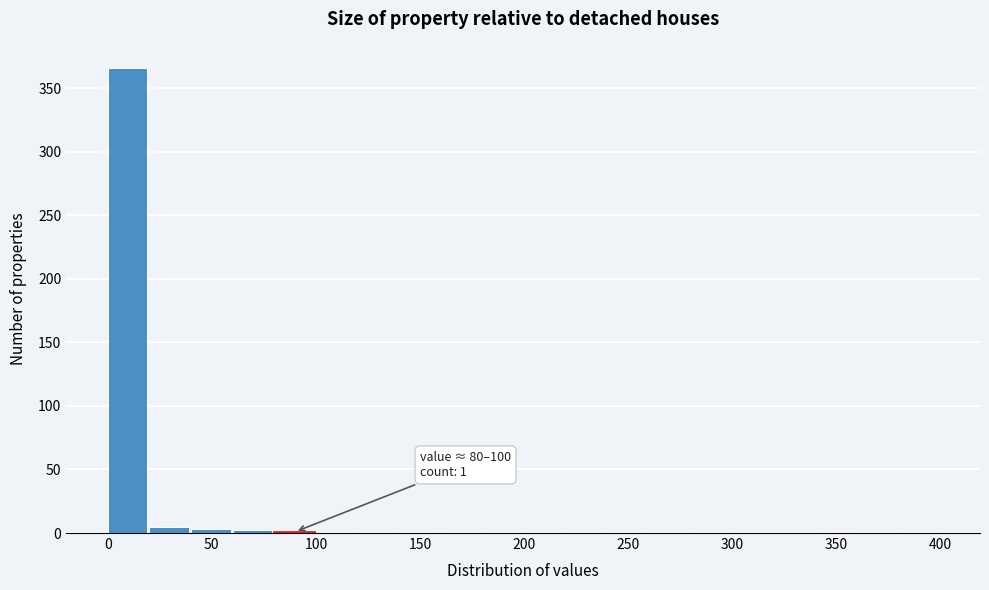

Over which range of the x-axis is the bar tallest?

0 to 20